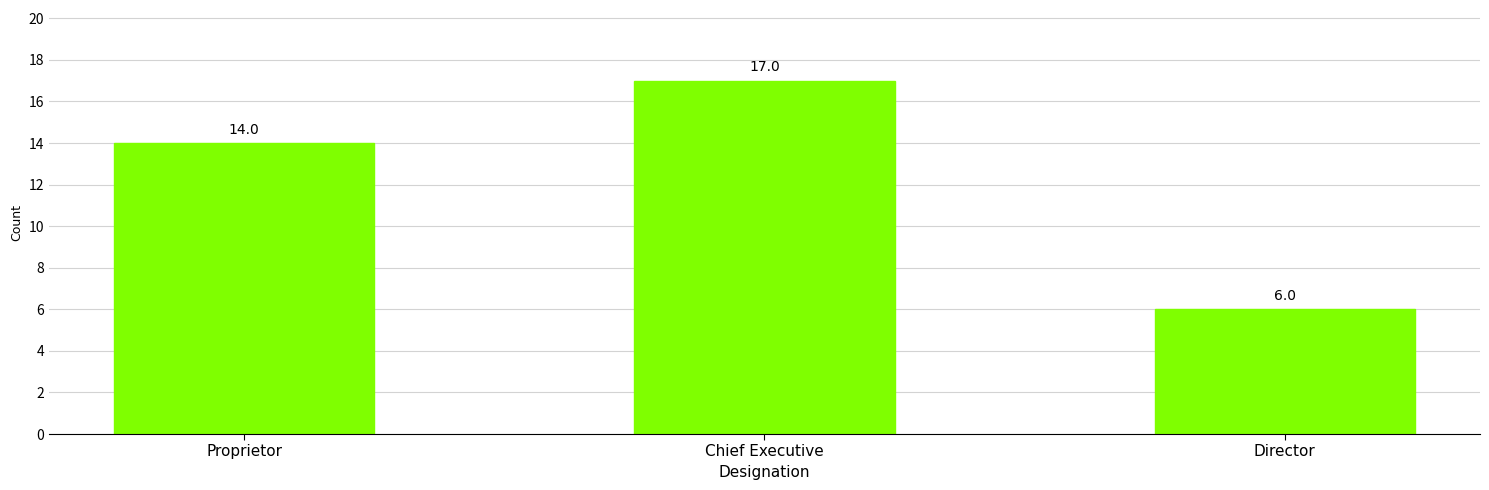

At which label is the value closest to 11?

Proprietor